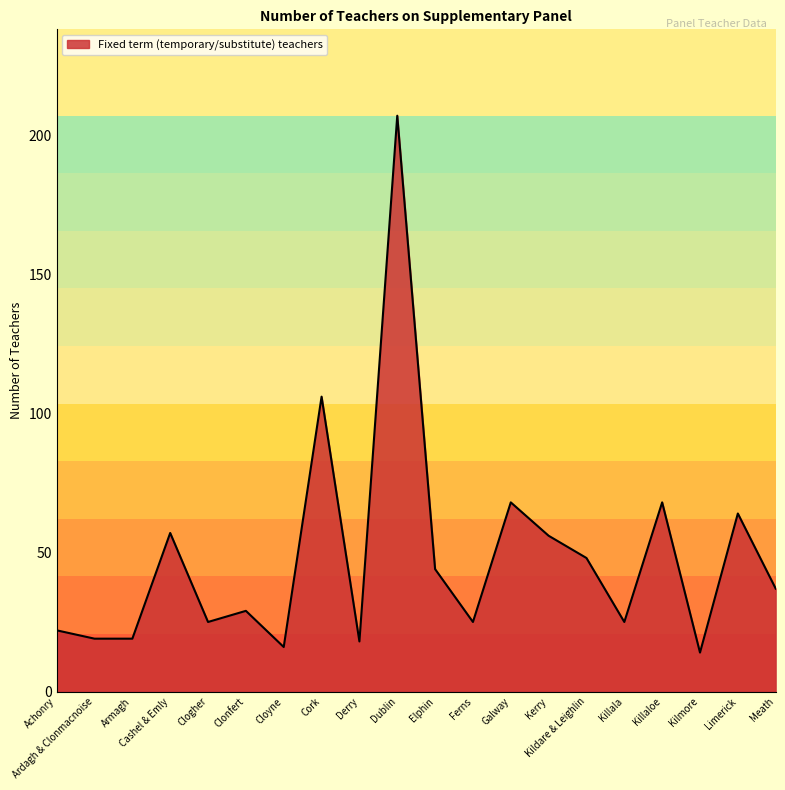

Reading left to right, what are all the values shown in this chart?

22	19	19	57	25	29	16	106	18	207	44	25	68	56	48	25	68	14	64	37